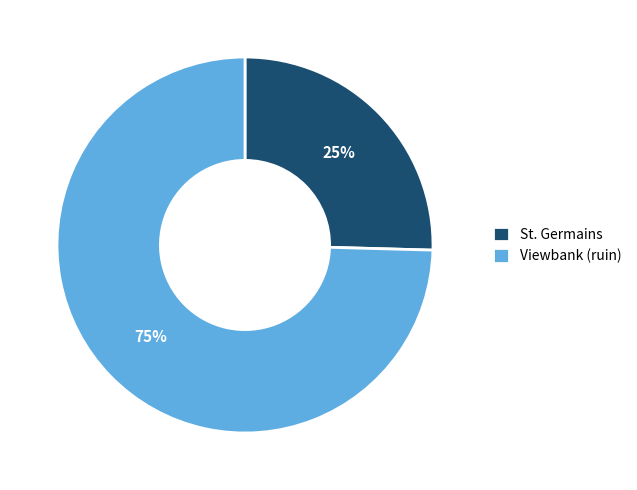

To the nearest percent, what is the average slice percentage?

50%